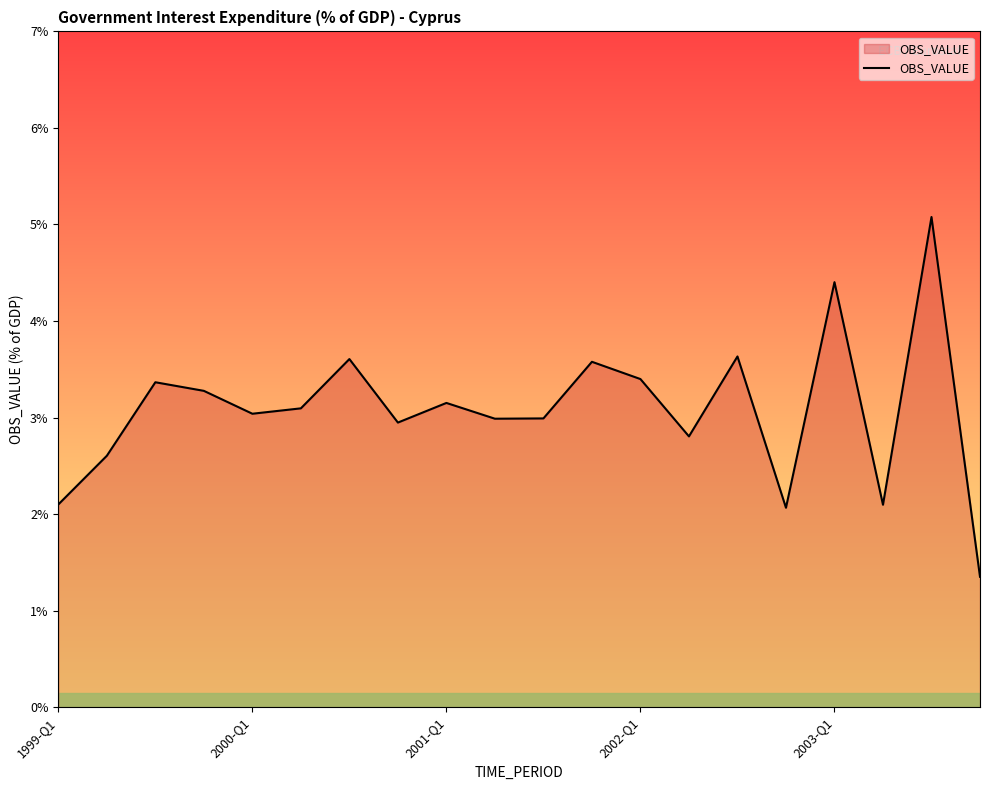

What is the difference between the maximum and minimum values?

3.7